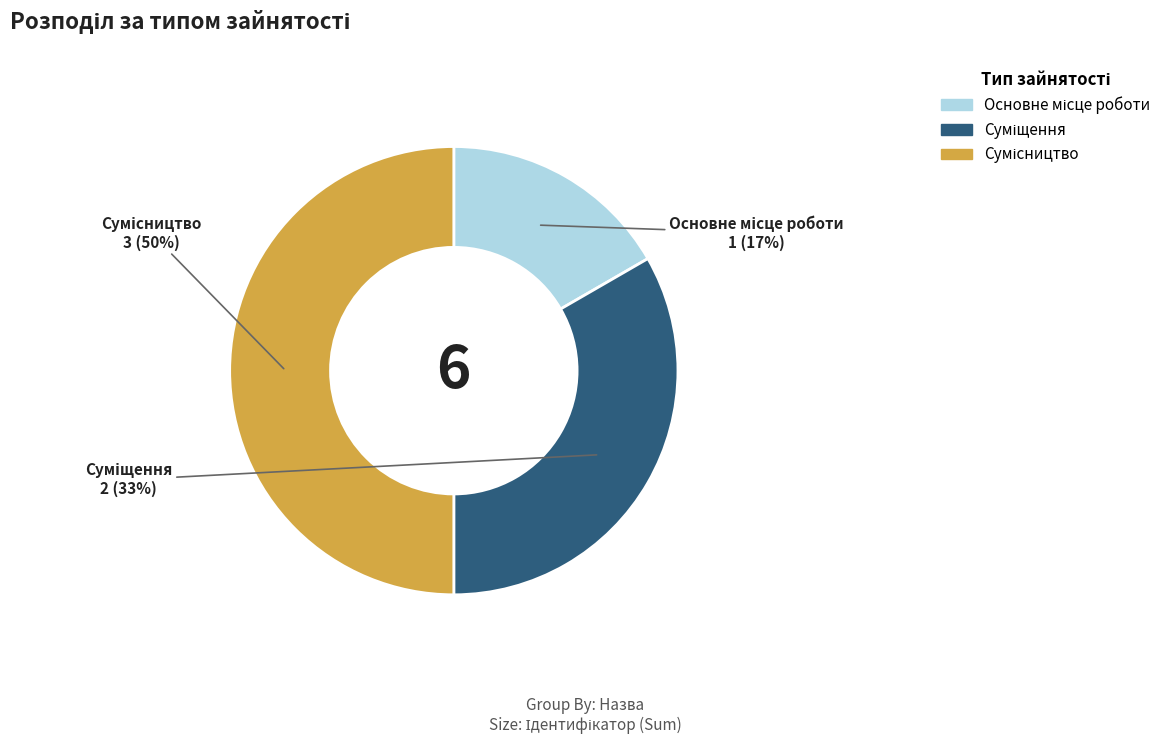

To the nearest percent, what is the average slice percentage?

33%